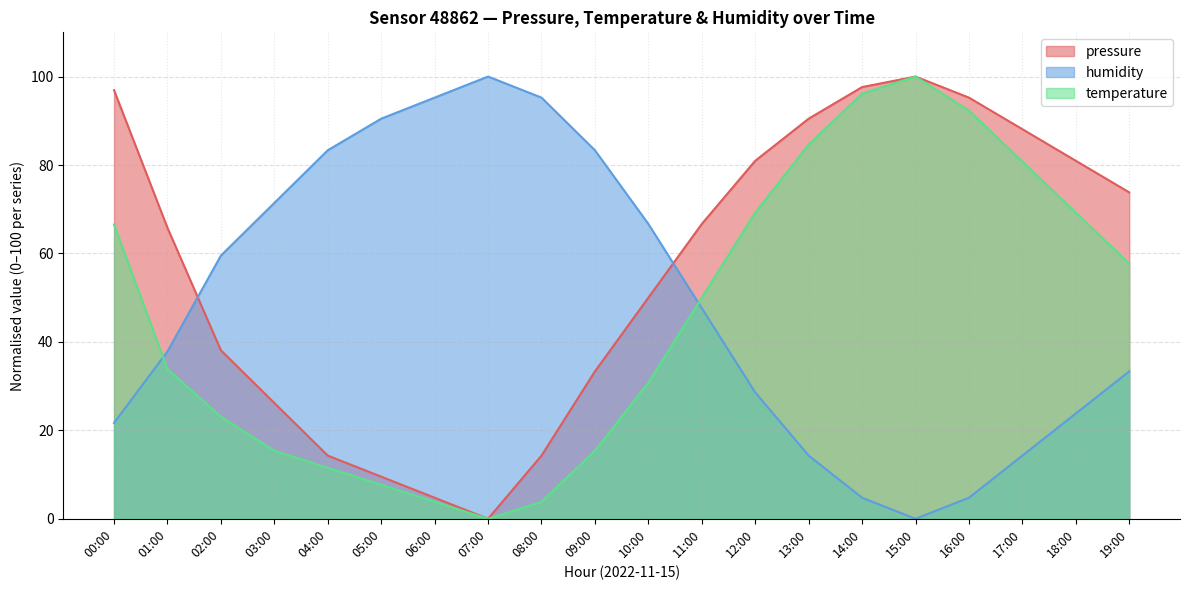

Where is the first local minimum for temperature?

07:00